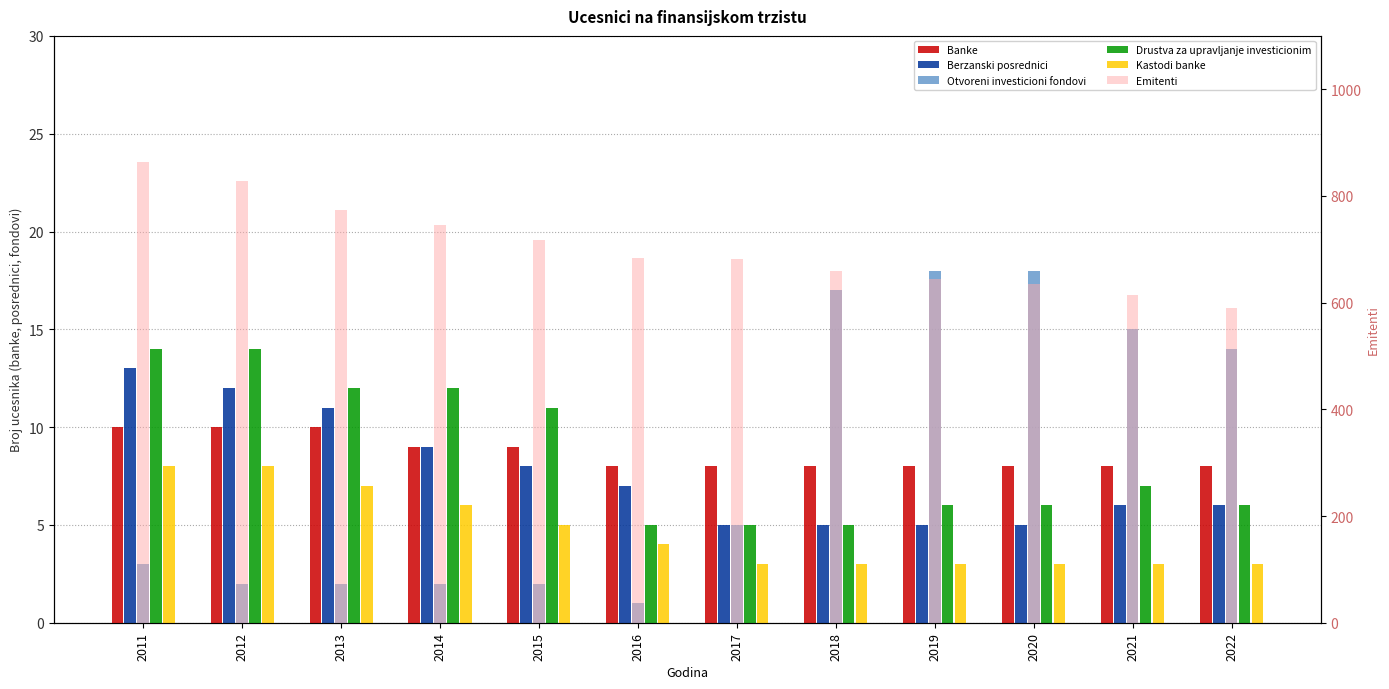

What is the value of the Emitenti bar at the 6th from the left?

683